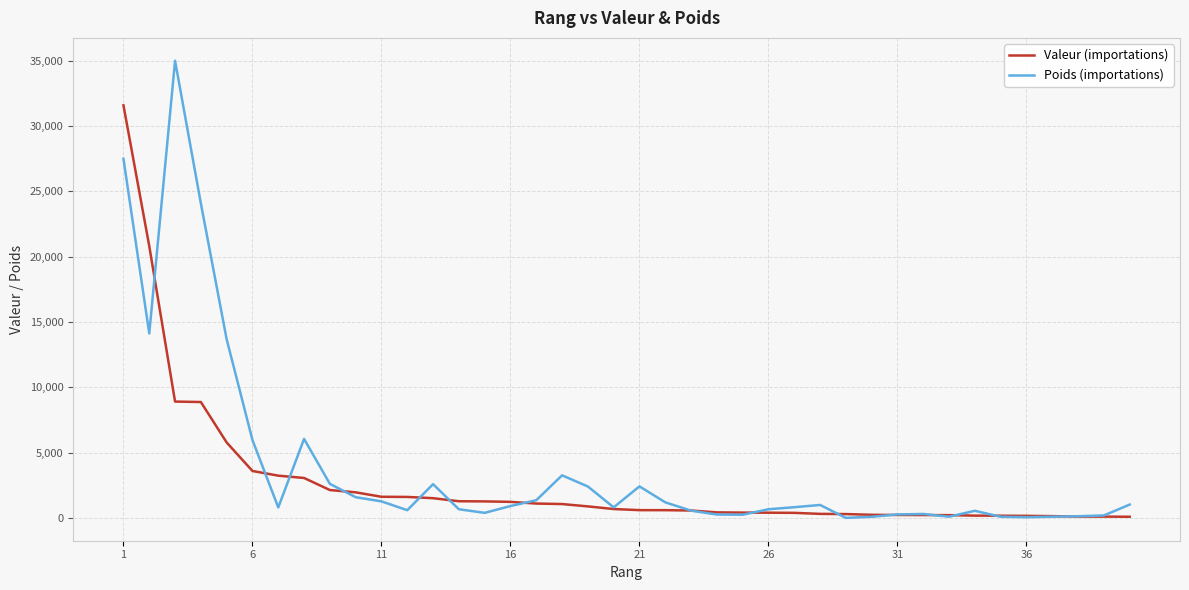

List the series in order of their peak value, lowest first.

Valeur (importations), Poids (importations)